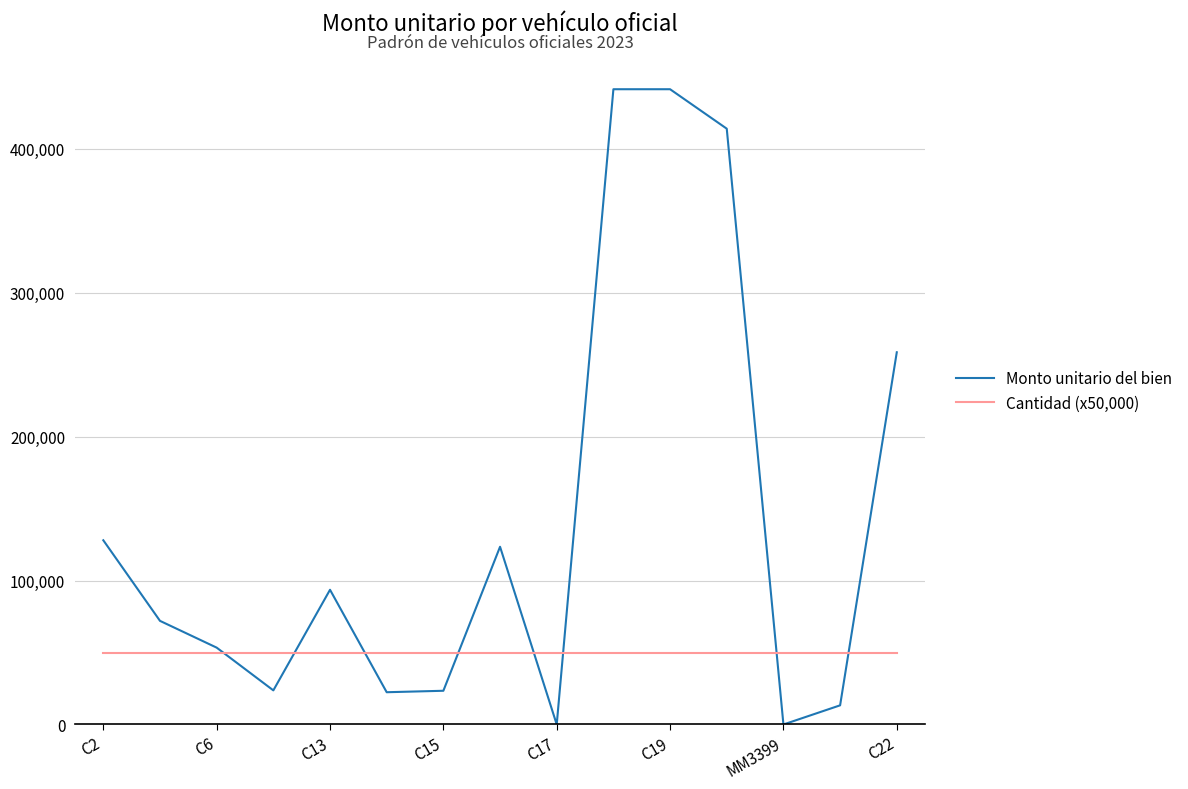

Rank the series by their maximum value, from lowest to highest.

Cantidad (x50,000), Monto unitario del bien